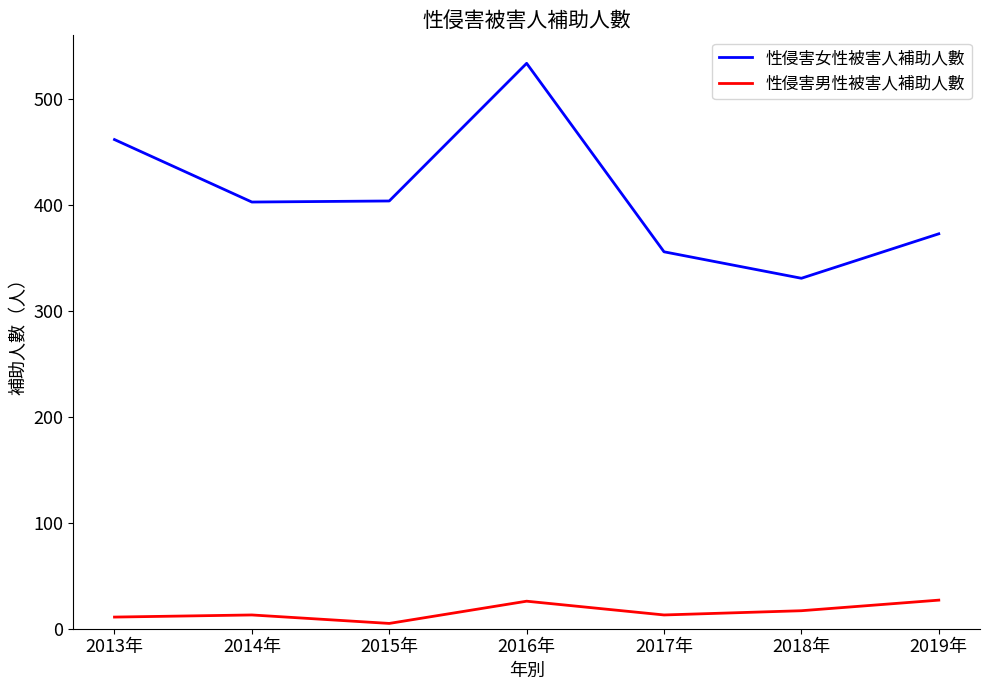

What is the difference between the maximum and minimum values in the 性侵害女性被害人補助人數 series?

203